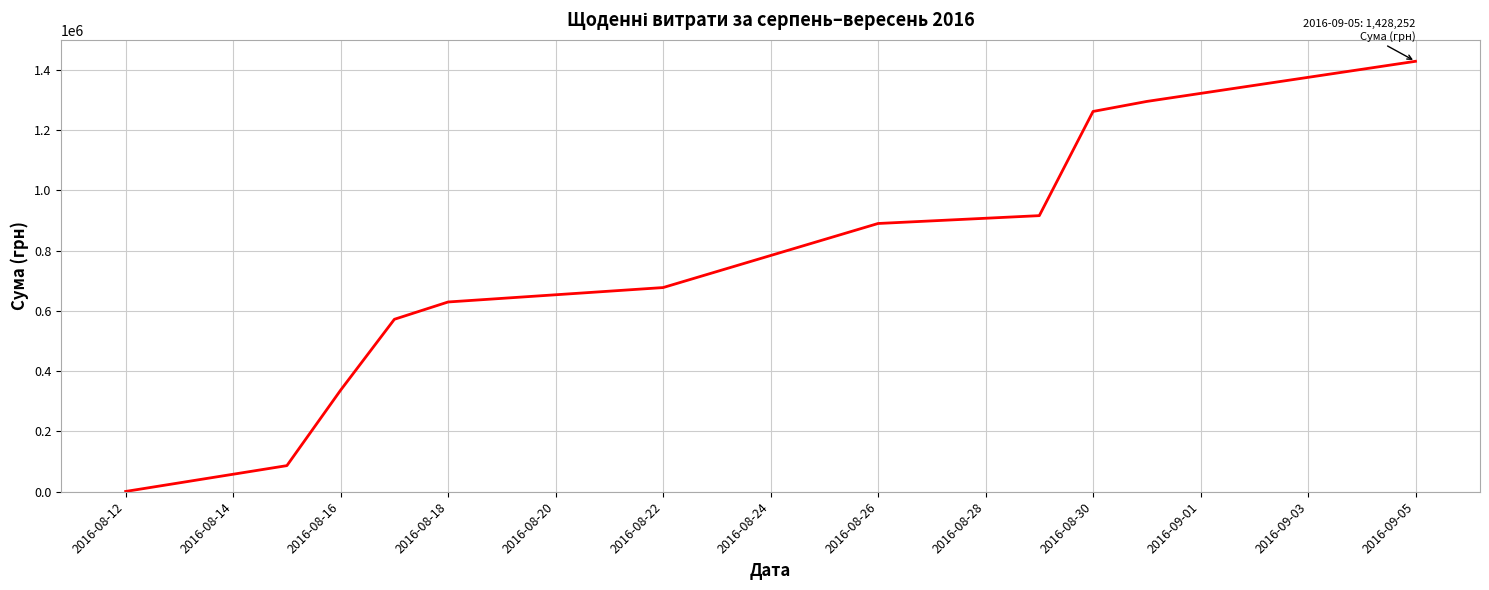

Count the number of data series in this chart.

1